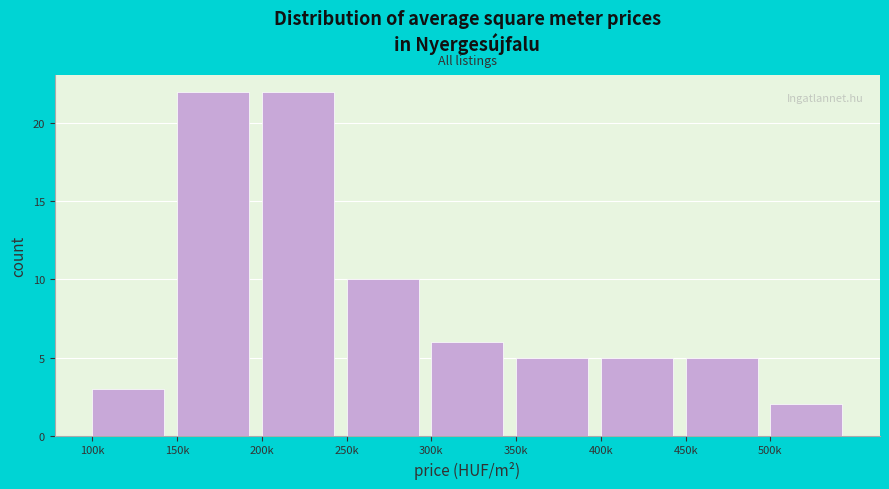

Reading left to right, transcribe all the data shown in this chart.

3	22	22	10	6	5	5	5	2